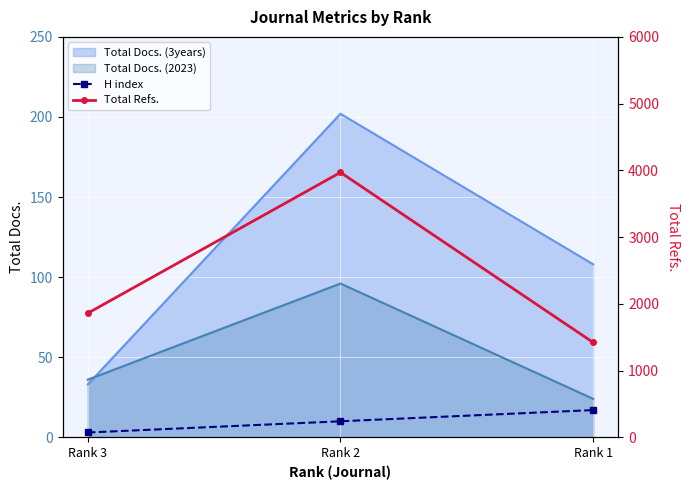

List the labels in order of H index value, smallest first.

Rank 3, Rank 2, Rank 1